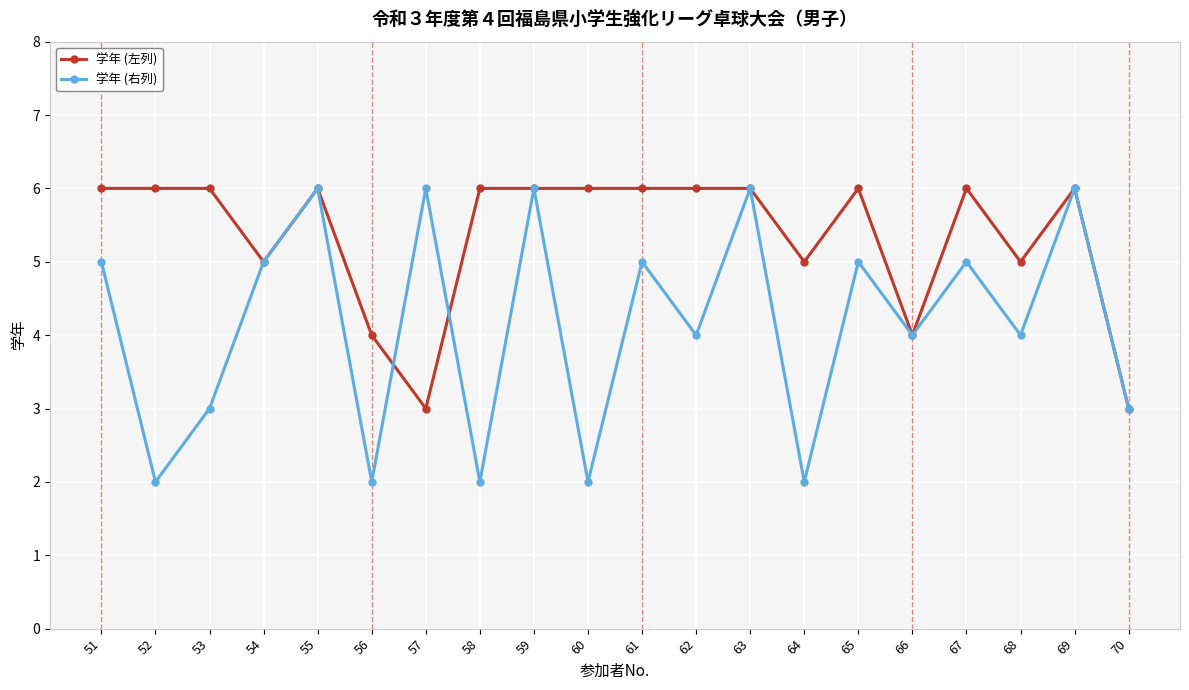

How many data points does each series have?

20